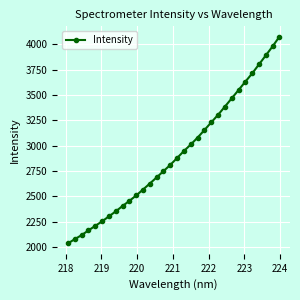

Does the chart display data point markers on the line(s)?

Yes